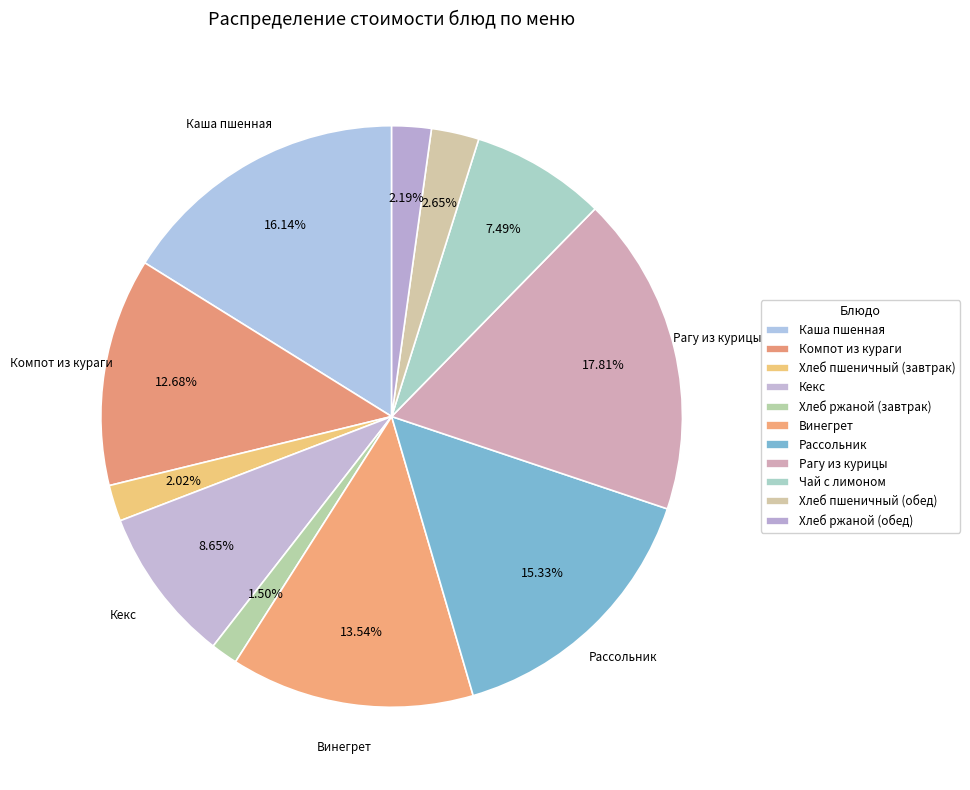

Count the number of slices in the pie.

11